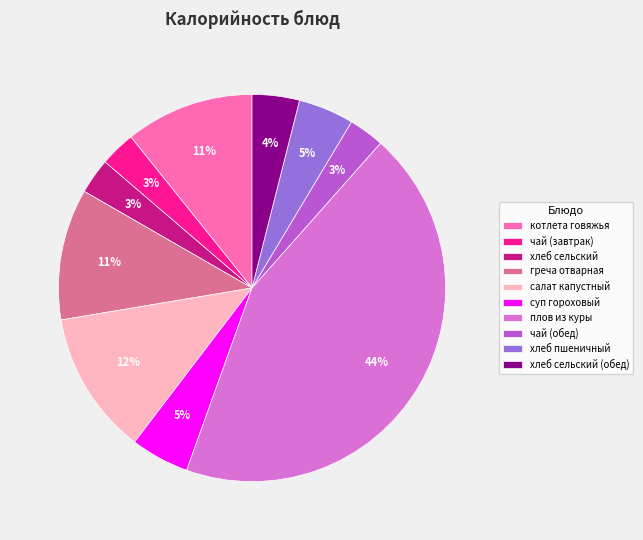

To the nearest percent, what percentage of the pie is котлета говяжья?

11%